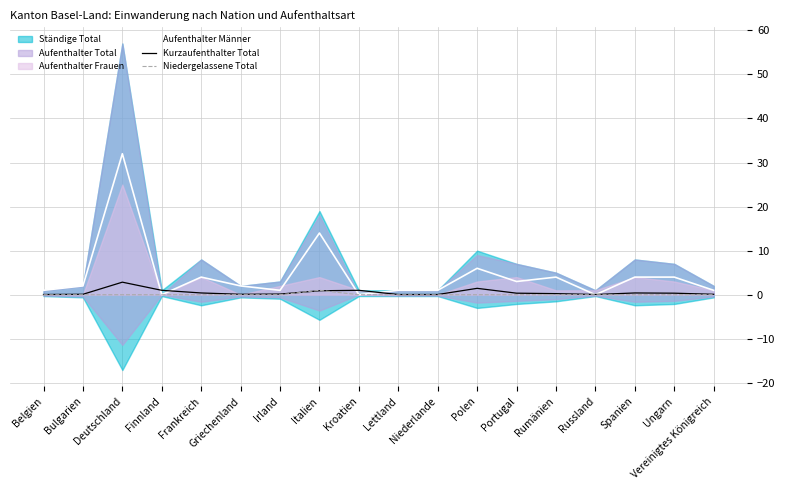

Between Polen and Belgien, which is larger?

Polen